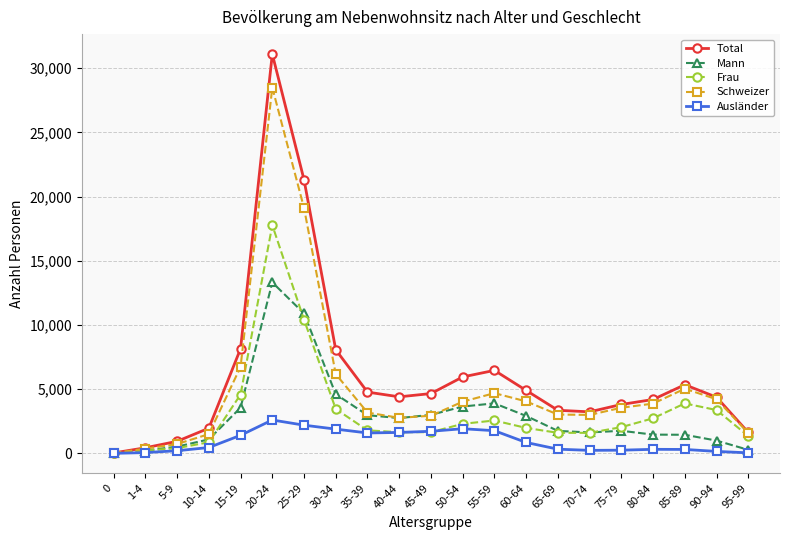

At 20-24, list the series in order from largest to smallest.

Total, Schweizer, Frau, Mann, Ausländer